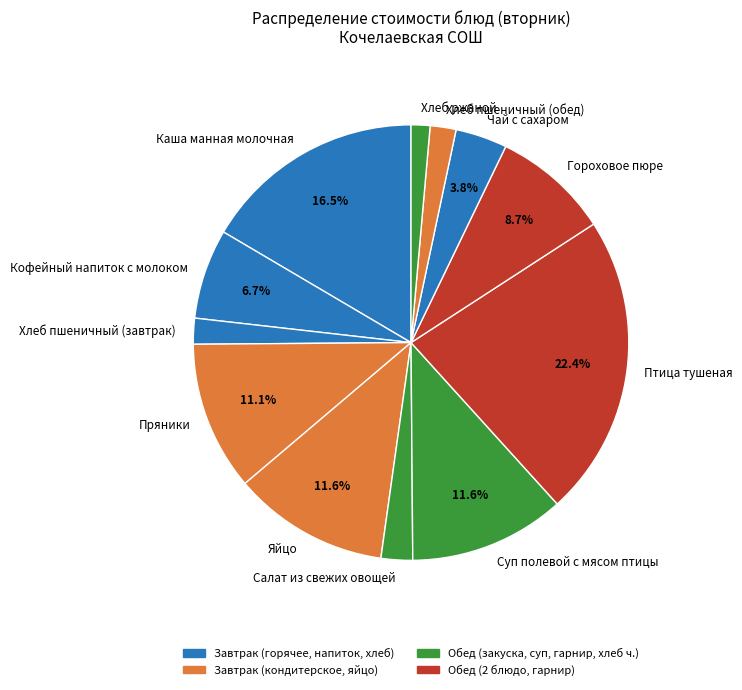

What percentage is the Салат из свежих овощей slice, to the nearest percent?

2%